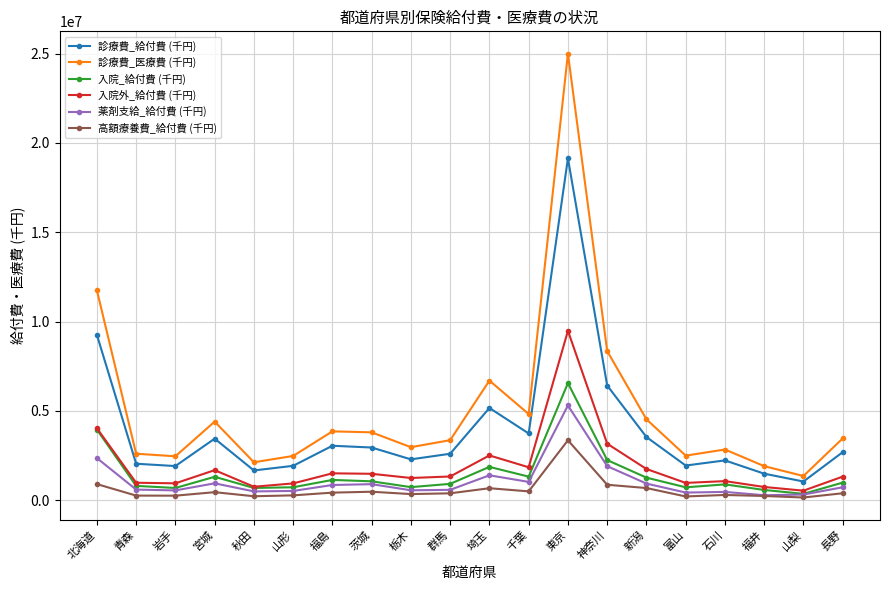

What position from the left is 福井?

18